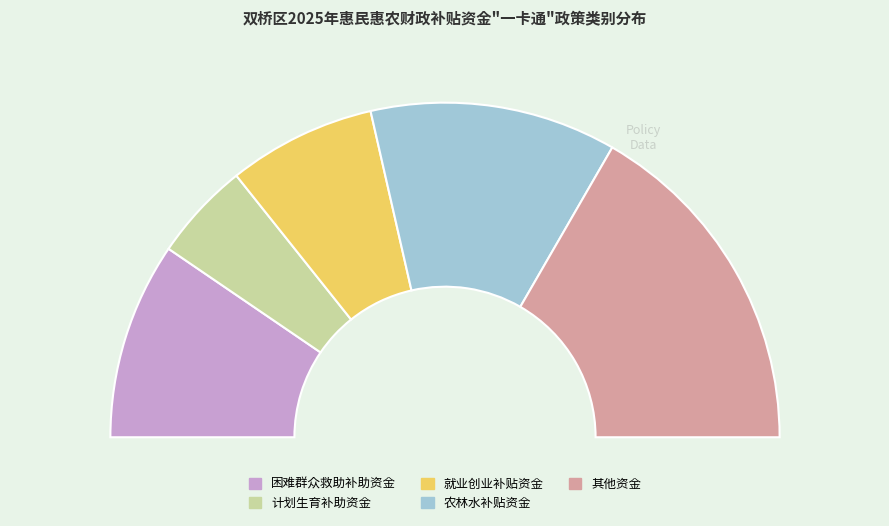

Rank the categories by value from highest to lowest.

其他资金, 农林水补贴资金, 困难群众救助补助资金, 就业创业补贴资金, 计划生育补助资金